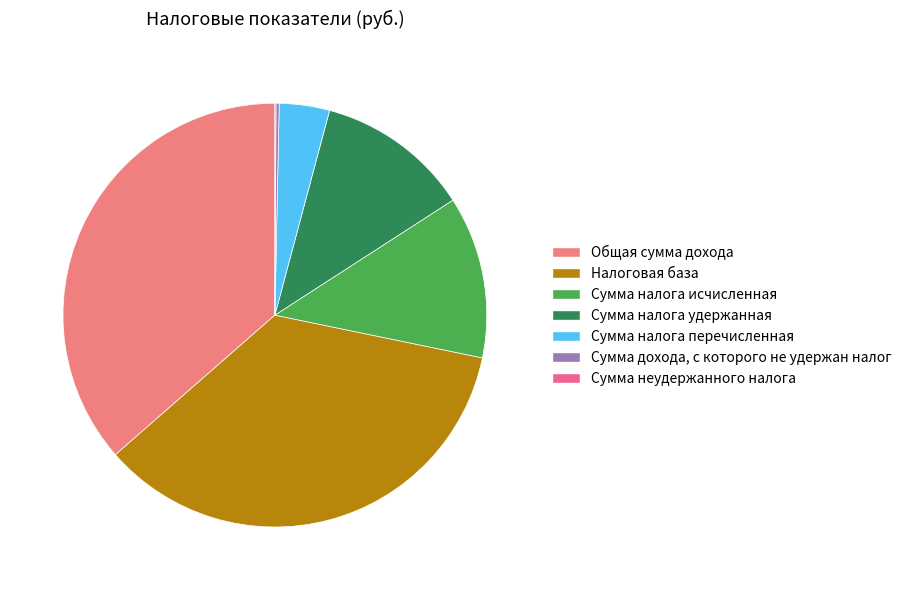

What is the ratio of the value at Налоговая база to the value at Сумма налога перечисленная?

9.2